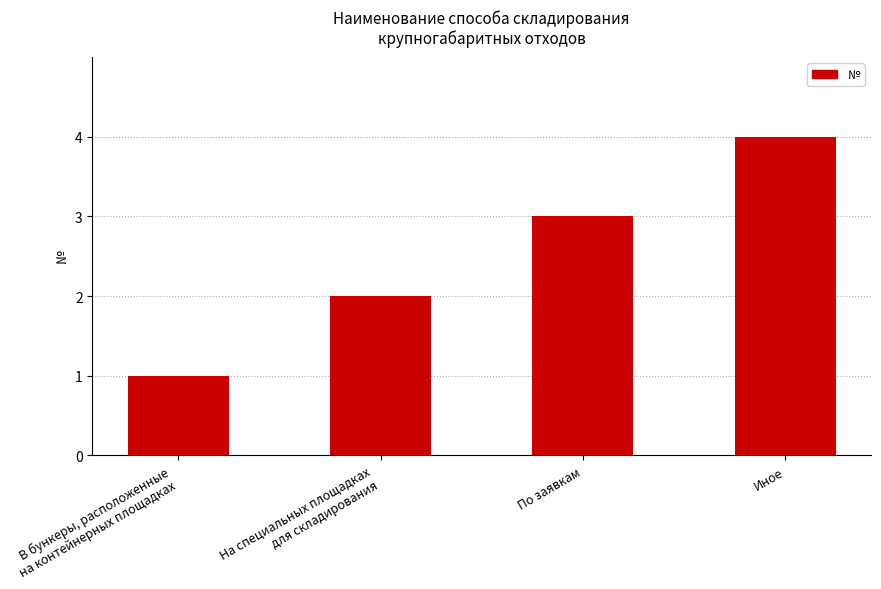

How many data points are less than 3?

2